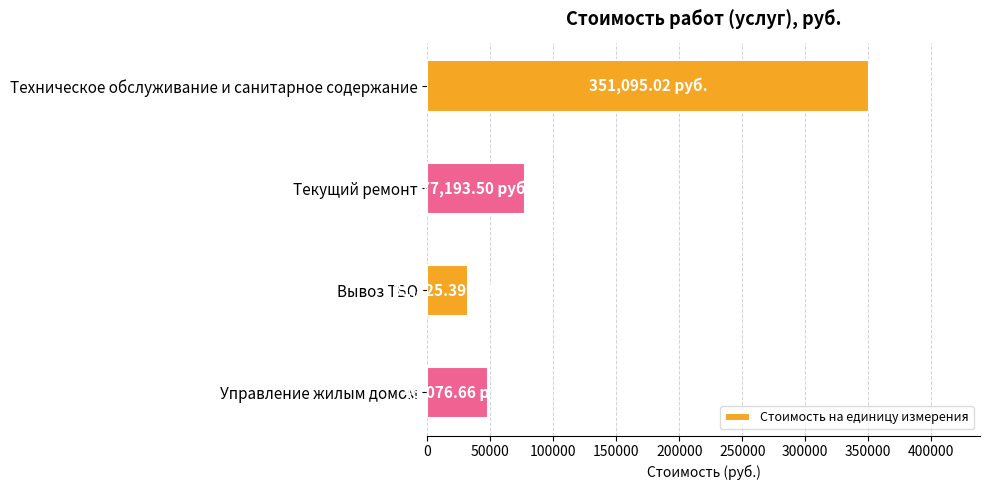

What is the difference between the maximum and minimum values?

319269.6